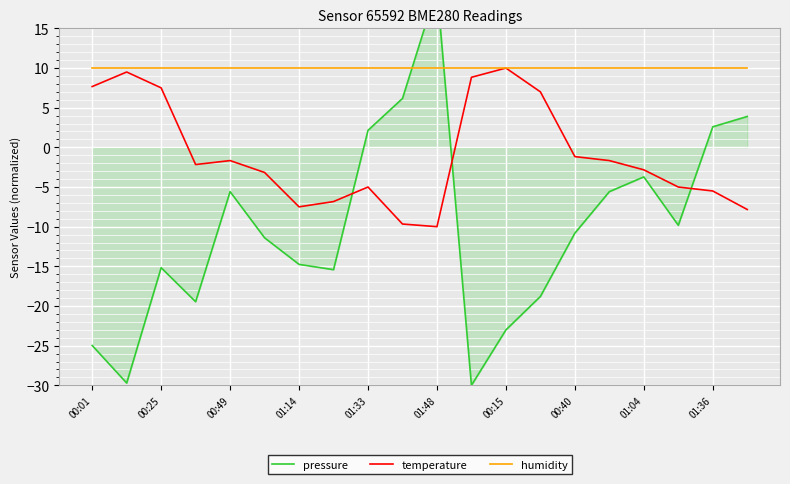

What is the total value across all series at 11?

-11.2